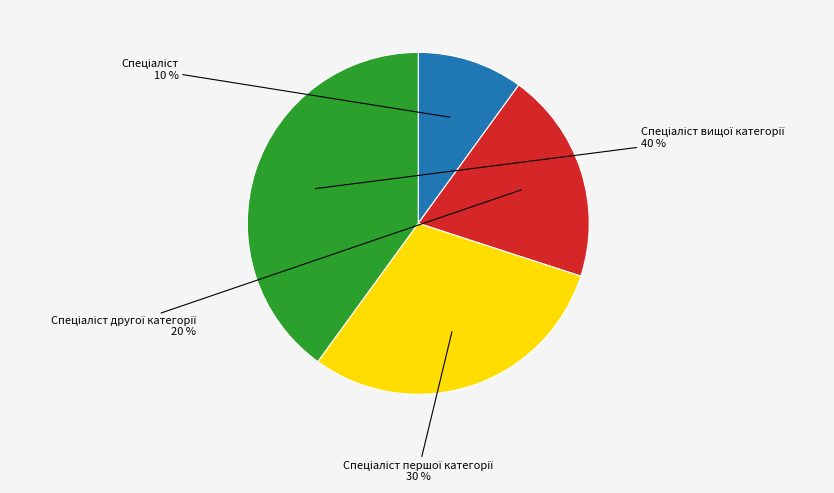

How many slices are in this pie chart?

4